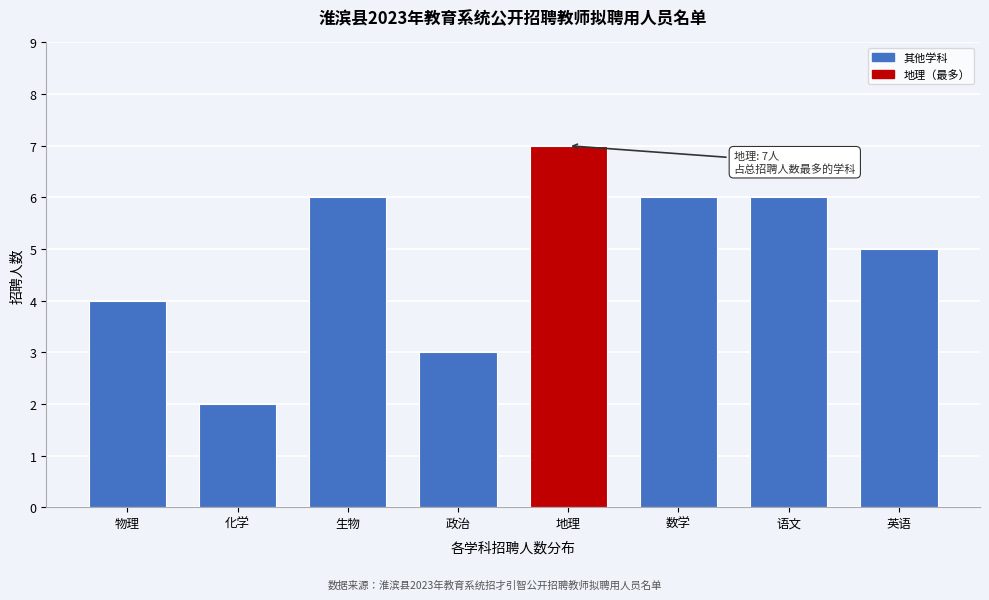

Reading left to right, what are all the values shown in this chart?

4	2	6	3	7	6	6	5